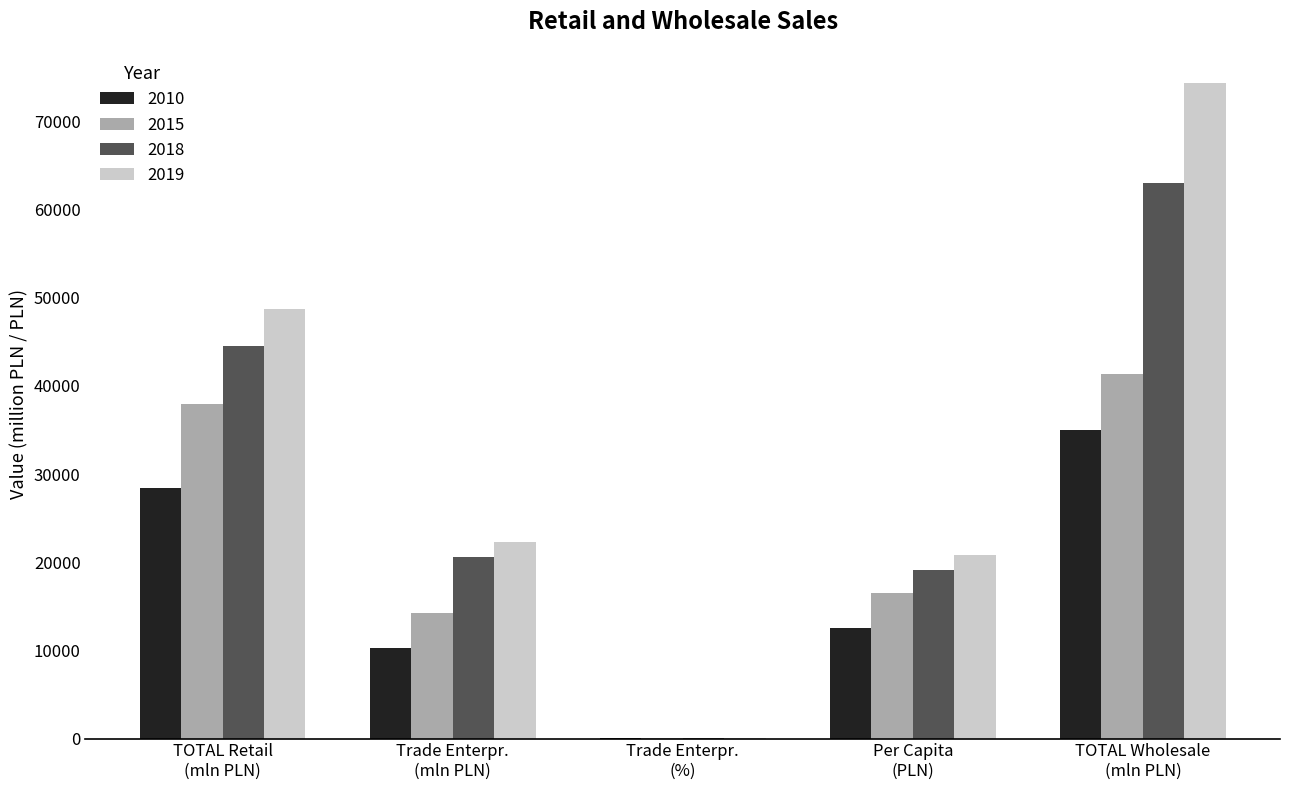

Where does the 2019 series first go above 22288?

TOTAL Retail
(mln PLN)